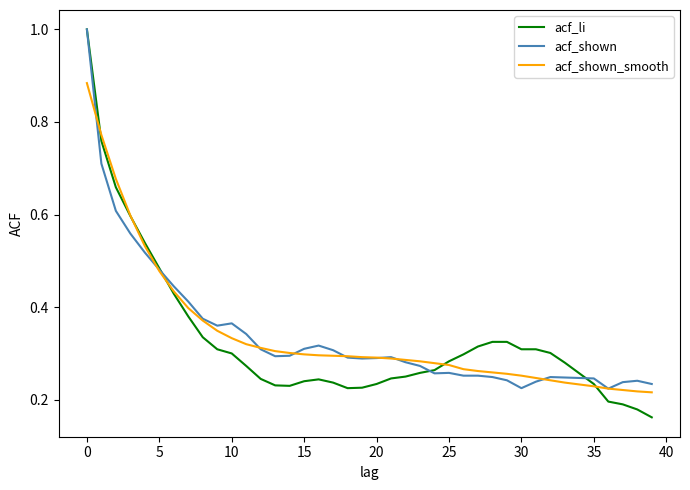

Which series has the widest spread of values?

acf_li